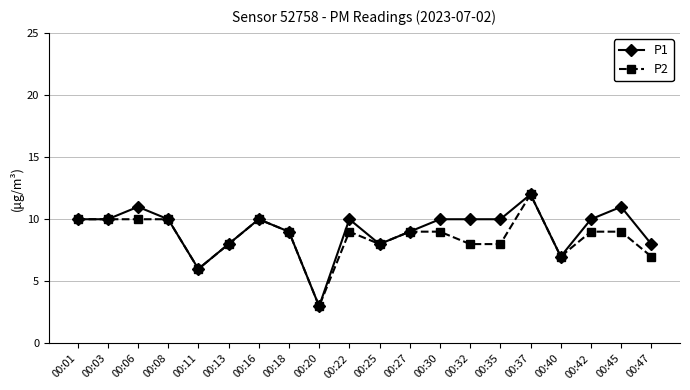

True or false: P2 has more than 1 interior local peaks.

True